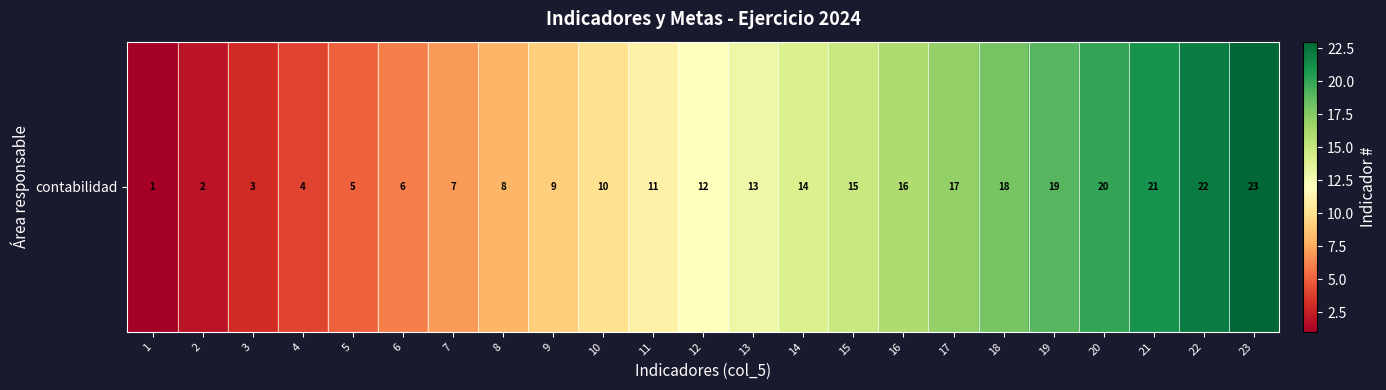

How many values are below 12?

11